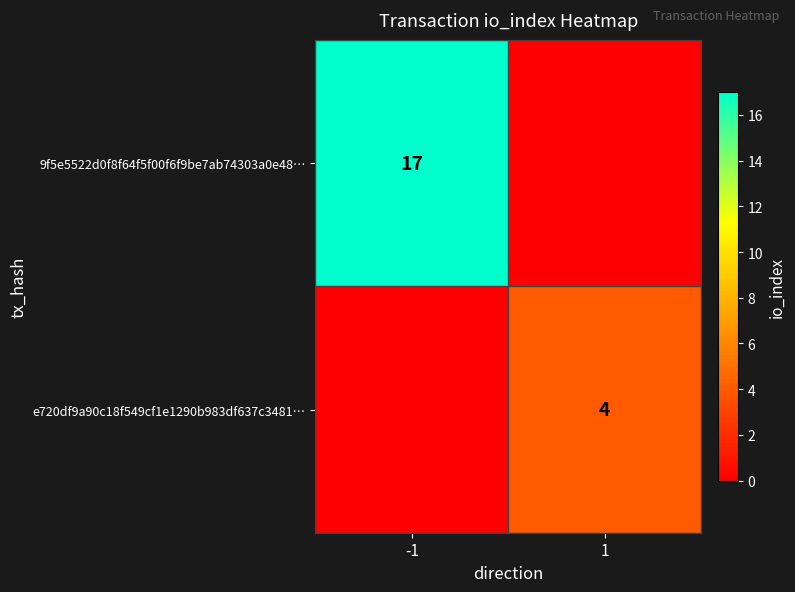

Is it true that e720df9a90c18f549cf1e1290b983df637c3481… equals 1 at 1?

False